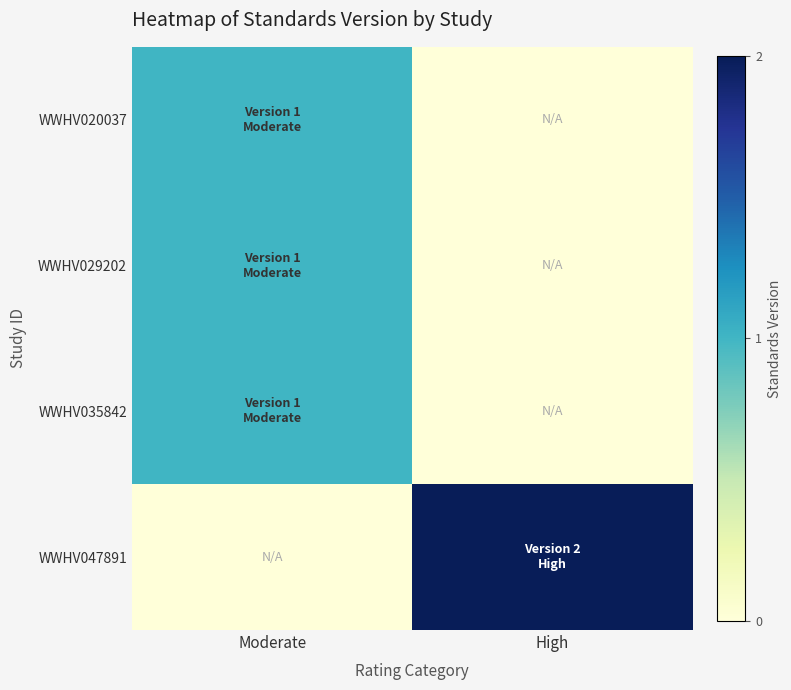

Between Moderate and High, which is larger?

Moderate